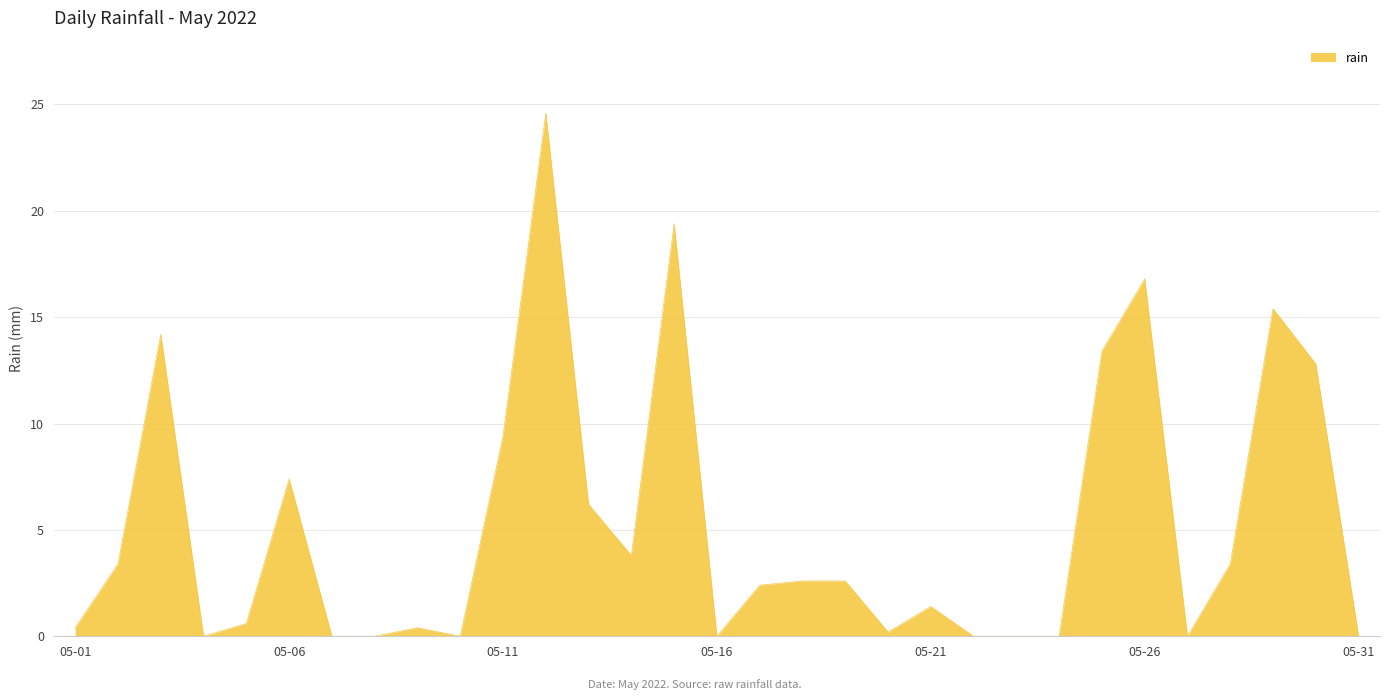

How many lines are shown in the chart?

1